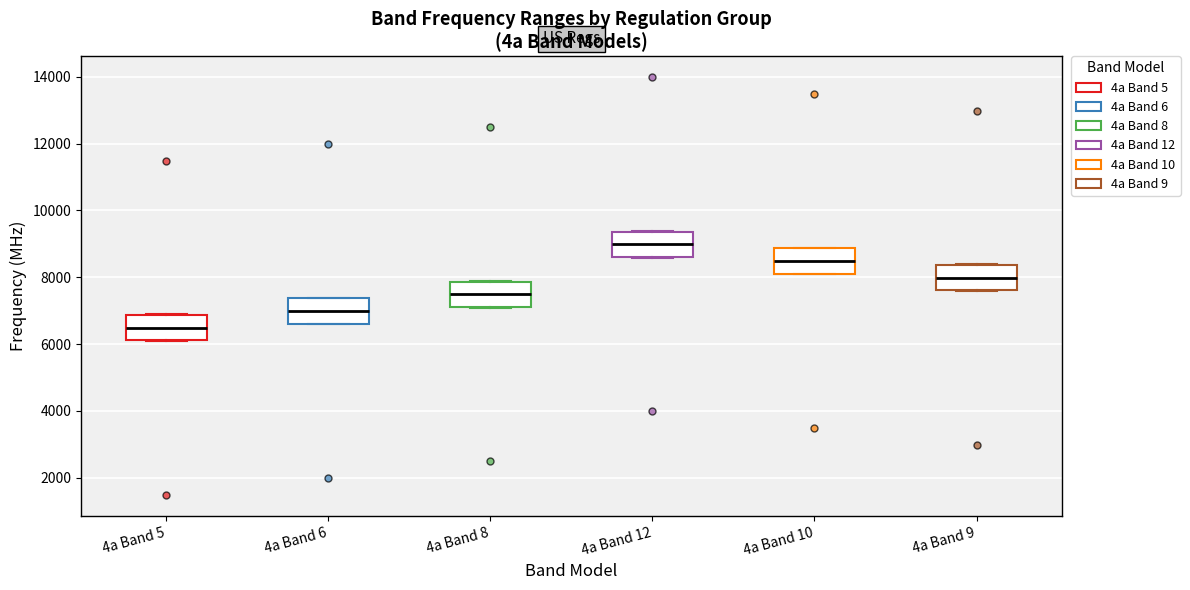

Reading left to right, transcribe this box plot: for each box, give where its median line is, the range the box spans, and where its two whiskers end, as read against the y-axis. The values are not printed on the chart, so give them approximately, as read against the axis.

4a Band 5: median 6400, box 6200 to 6800, whiskers 6000 to 6800
4a Band 6: median 7000, box 6600 to 7400, whiskers 6600 to 7400
4a Band 8: median 7400, box 7200 to 7800, whiskers 7000 to 7800
4a Band 12: median 9000, box 8600 to 9400, whiskers 8600 to 9400
4a Band 10: median 8400, box 8200 to 8800, whiskers 8000 to 8800
4a Band 9: median 8000, box 7600 to 8400, whiskers 7600 to 8400